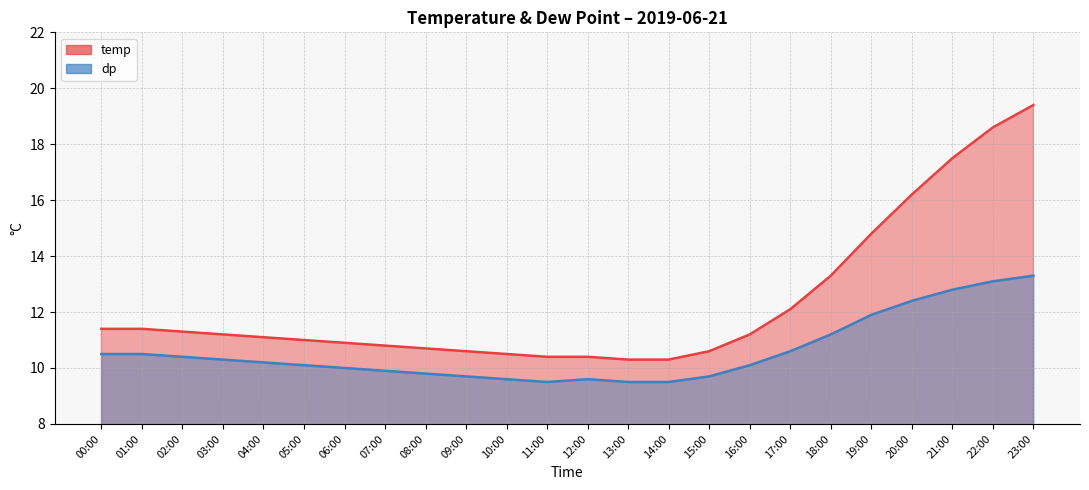

What is the label of the 19th point from the right?

05:00